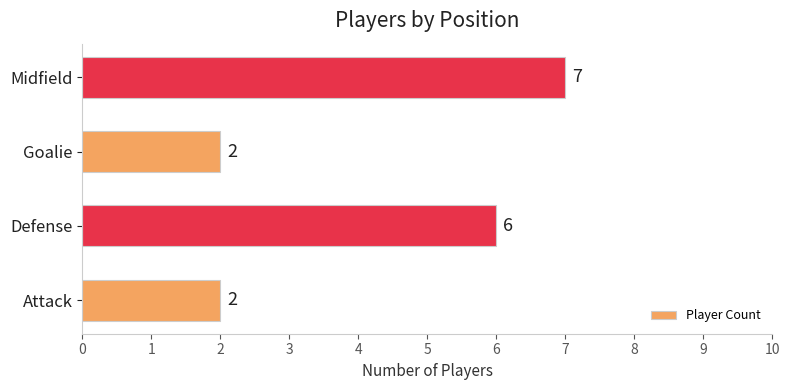

The value at Goalie is 2. True or false?

True